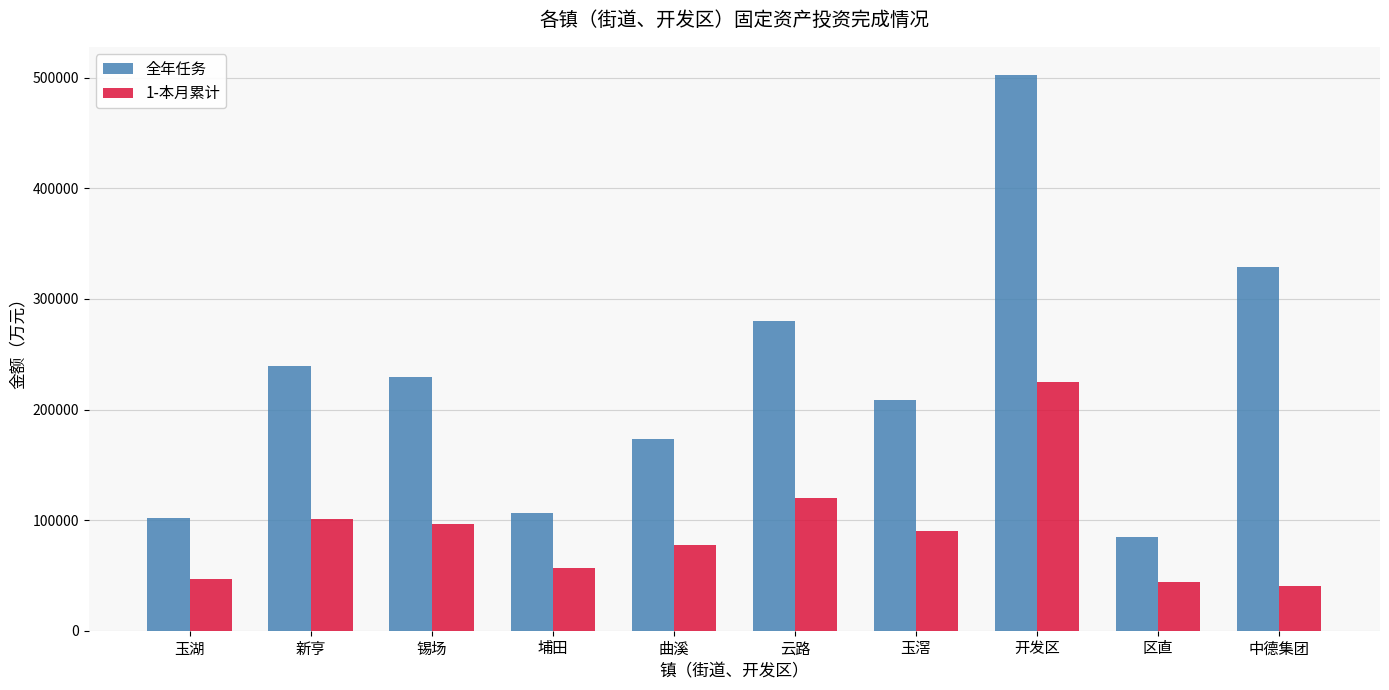

Which series has the largest total across all categories?

全年任务